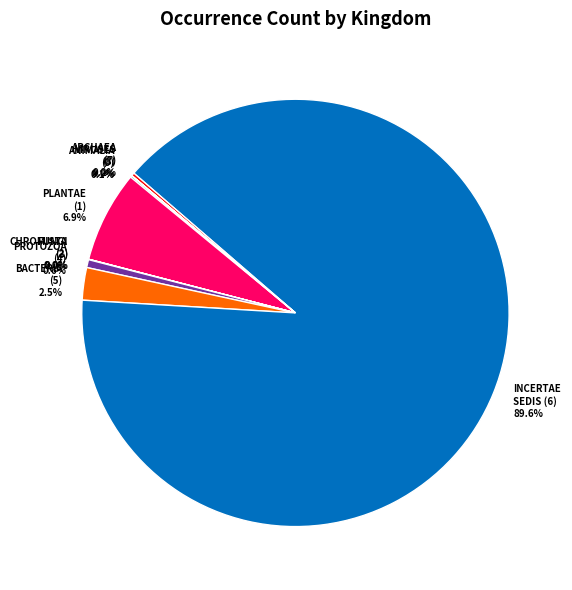

What is the largest slice in the pie chart?

INCERTAE SEDIS (6)